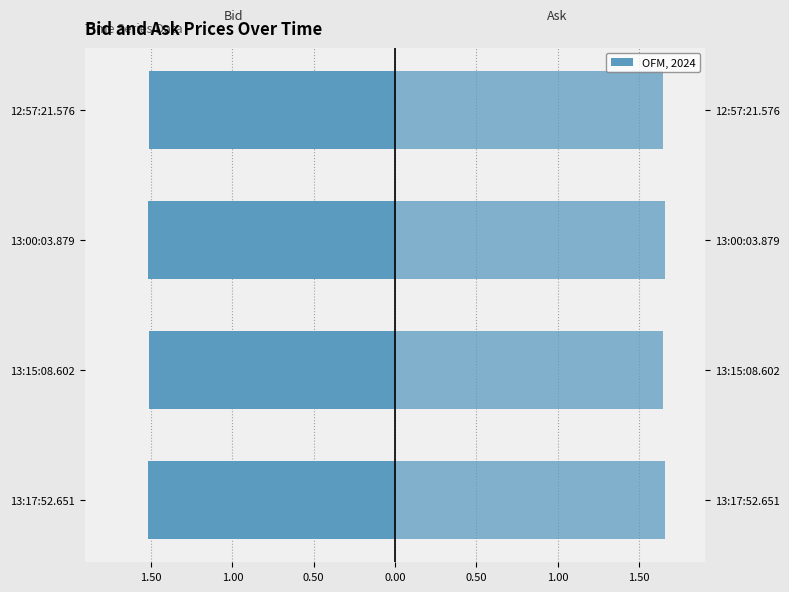

Does the chart contain stacked bars?

No